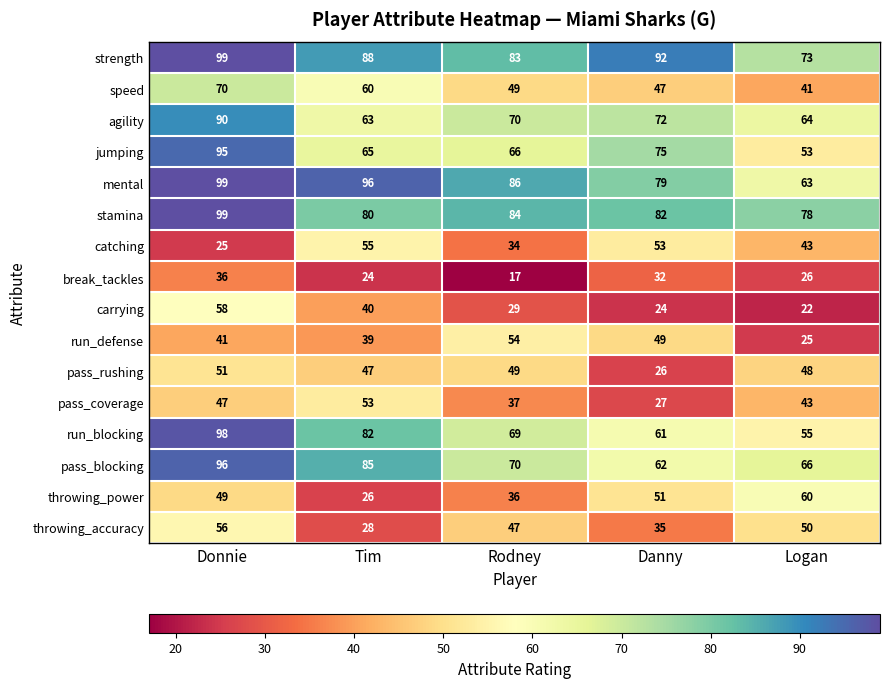

What is the sum of the agility values at Tim and Danny?

135